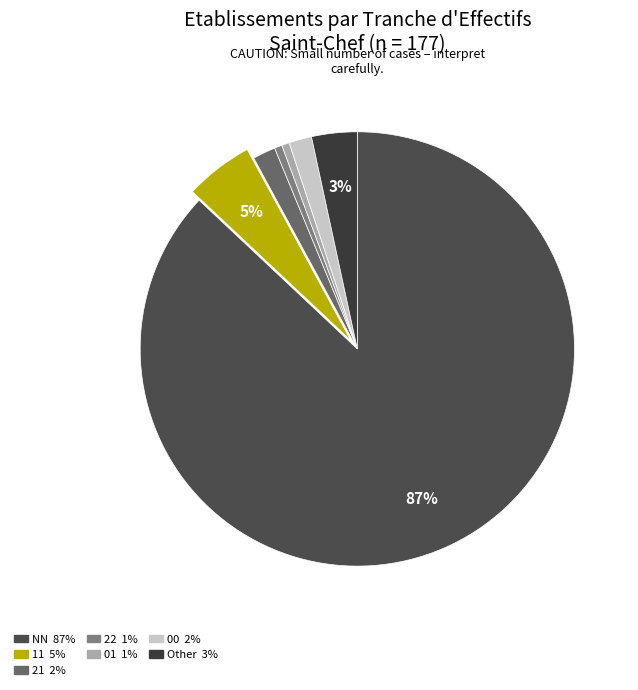

Count the number of slices in the pie.

7